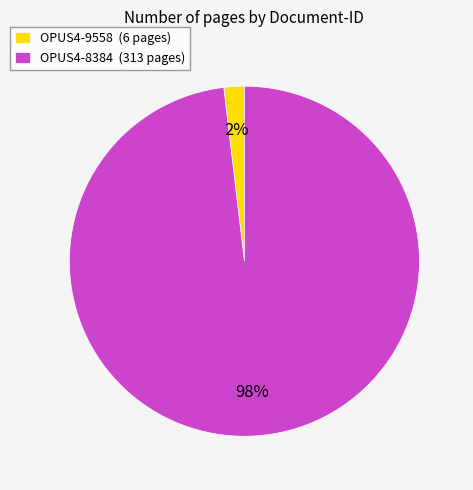

Is there a majority slice in this chart?

Yes